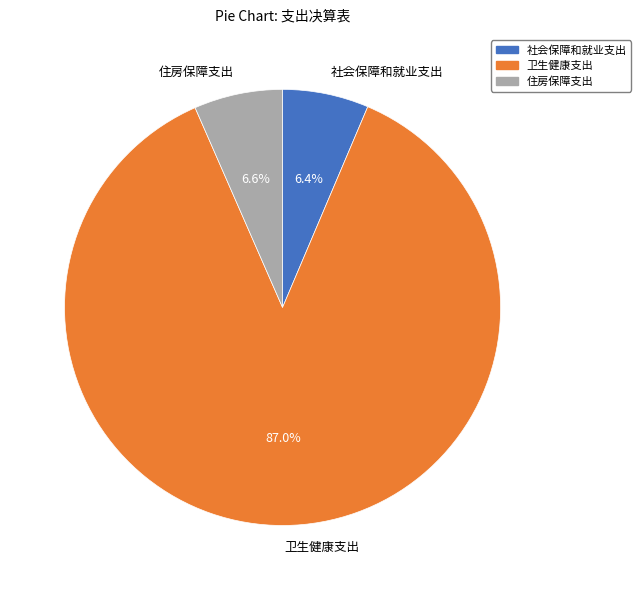

Which has a higher value, 社会保障和就业支出 or 卫生健康支出?

卫生健康支出